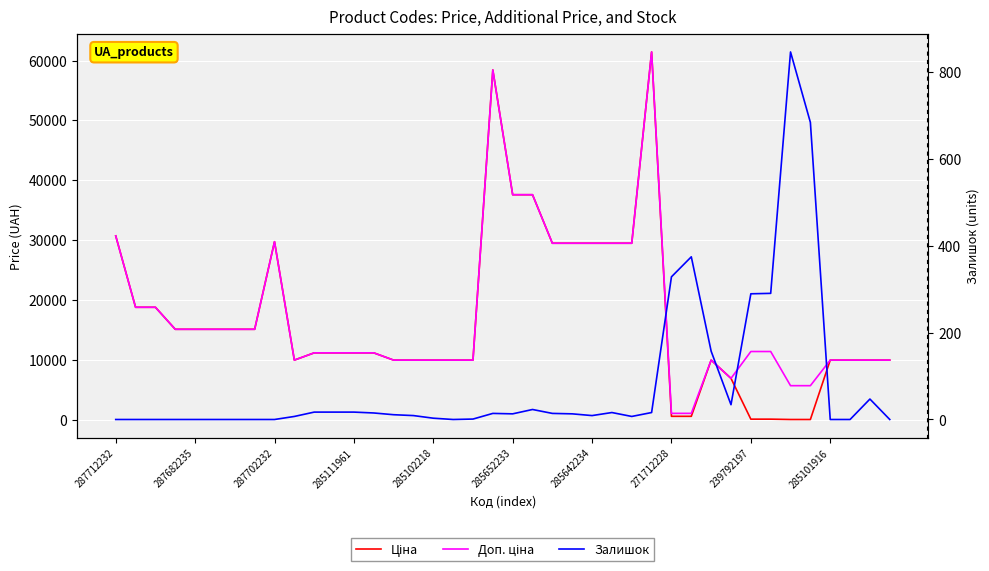

The Ціна series shows 61434.3 at 27. True or false?

True